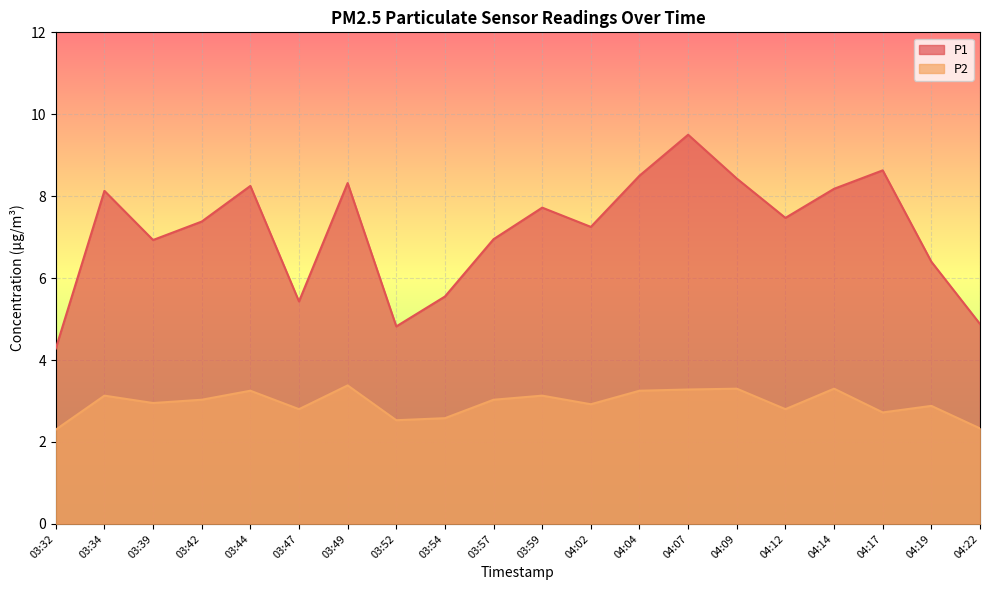

List the series in order of their peak value, highest first.

P1, P2